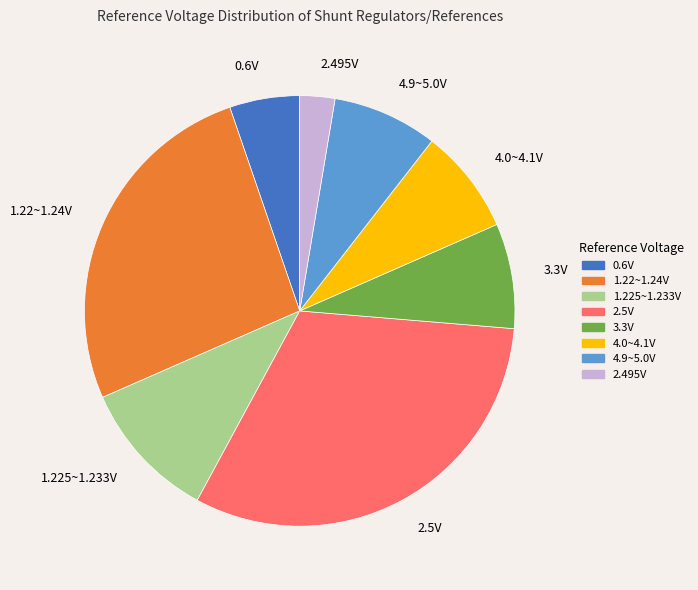

Is there any slice that represents more than half of the pie?

No